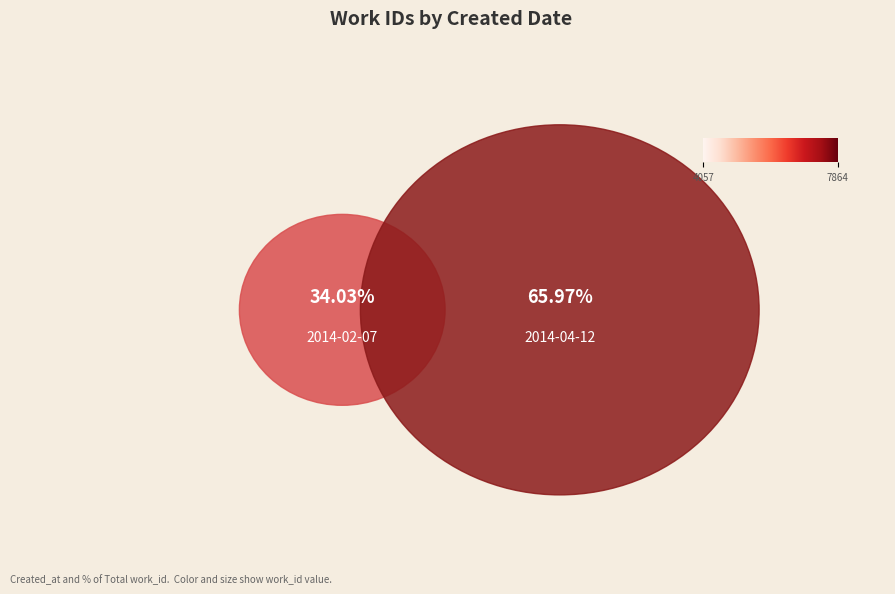

Do 2014-02-07 and 2014-04-12 together represent more than half of the pie?

Yes